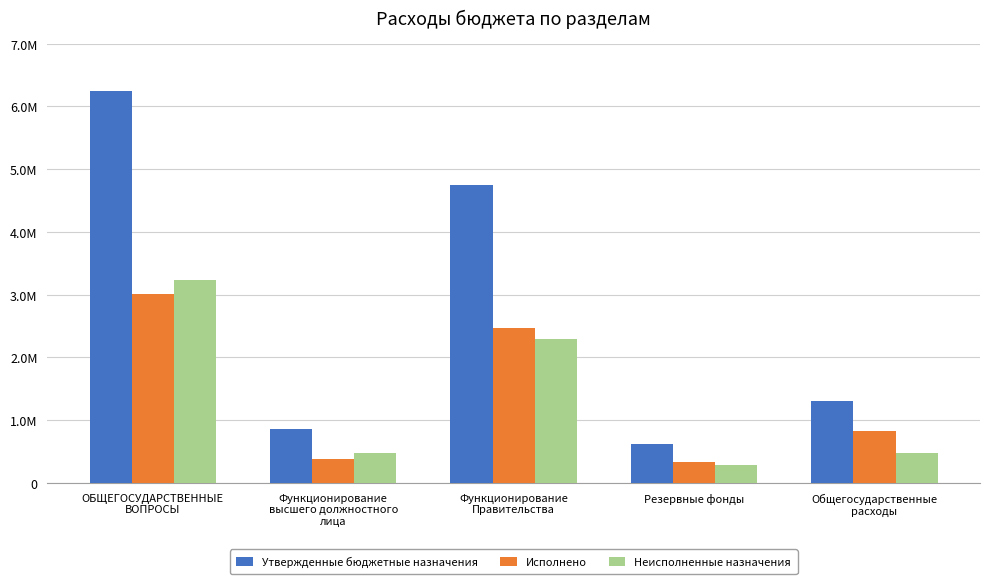

Reading left to right, list all the values displayed in this chart.

Утвержденные бюджетные назначения: 6240907.8	866497.0	4755447.4	618963.4	1308443.4
Исполнено: 3006264.4	388522.7	2466278.2	329463.1	829300.0
Неисполненные назначения: 3234643.4	477974.3	2289169.1	289500.3	479143.3